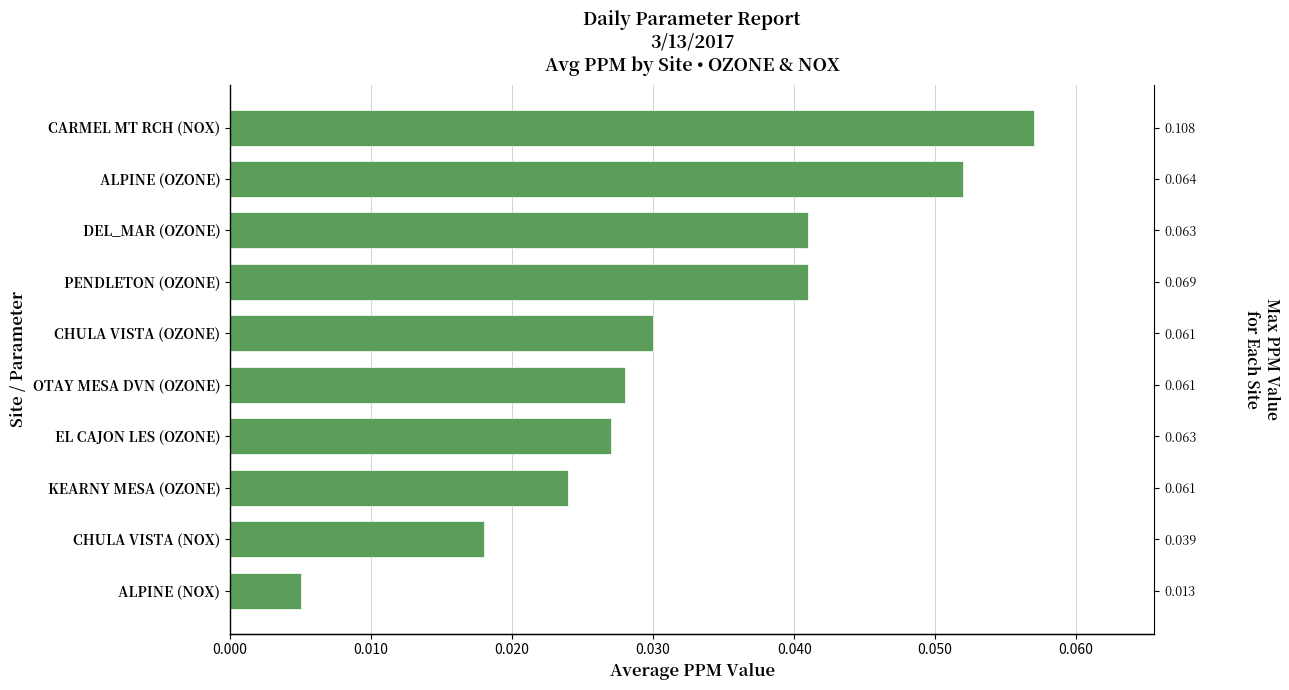

What position from the left is PENDLETON (OZONE)?

4